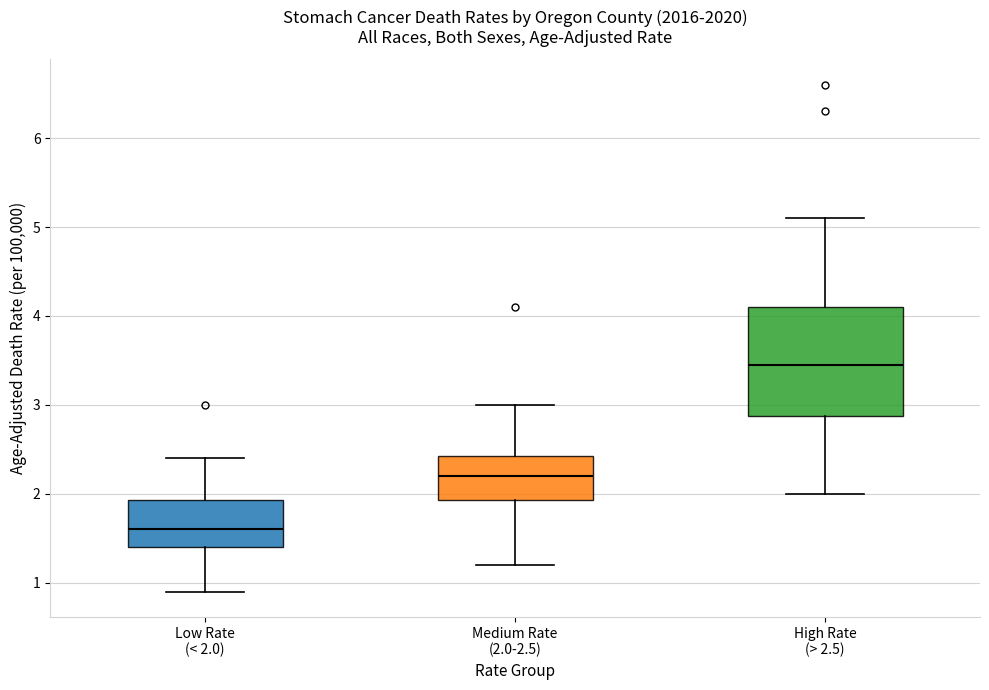

Which box's median line is the highest?

High Rate (> 2.5)